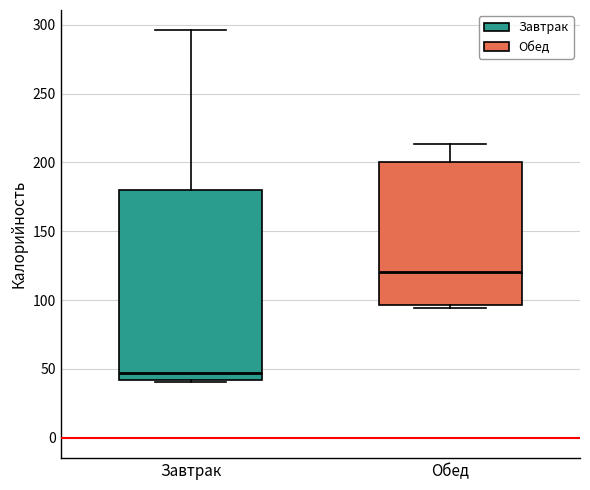

Which box's median line is the highest?

Обед